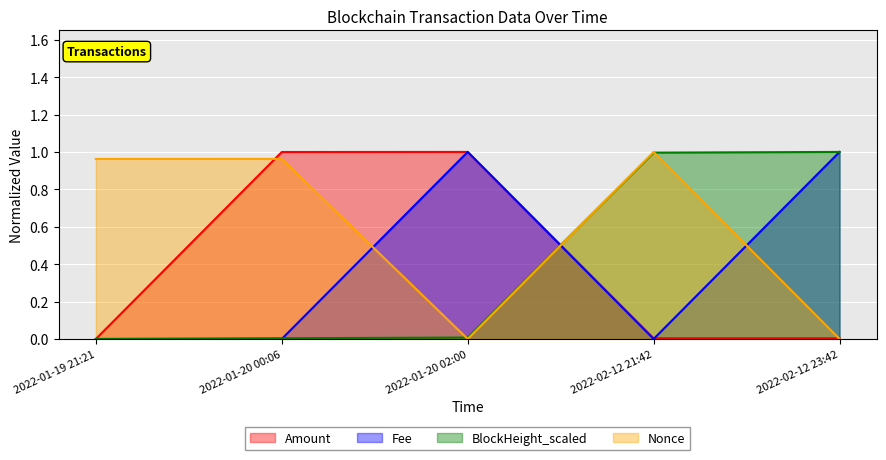

At how many categories does at least one series exceed 0?

5